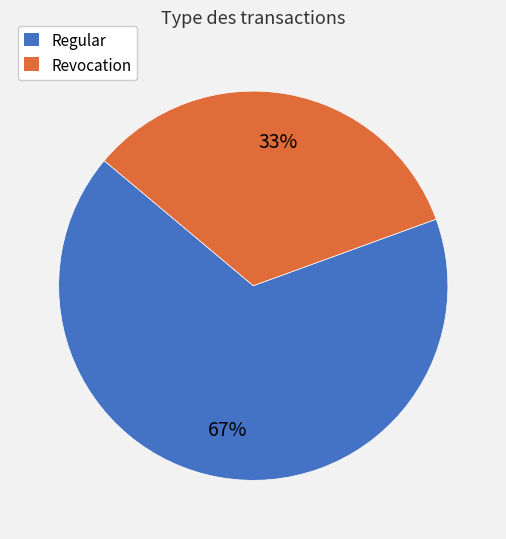

Is it true that Regular is 76% of the pie?

False